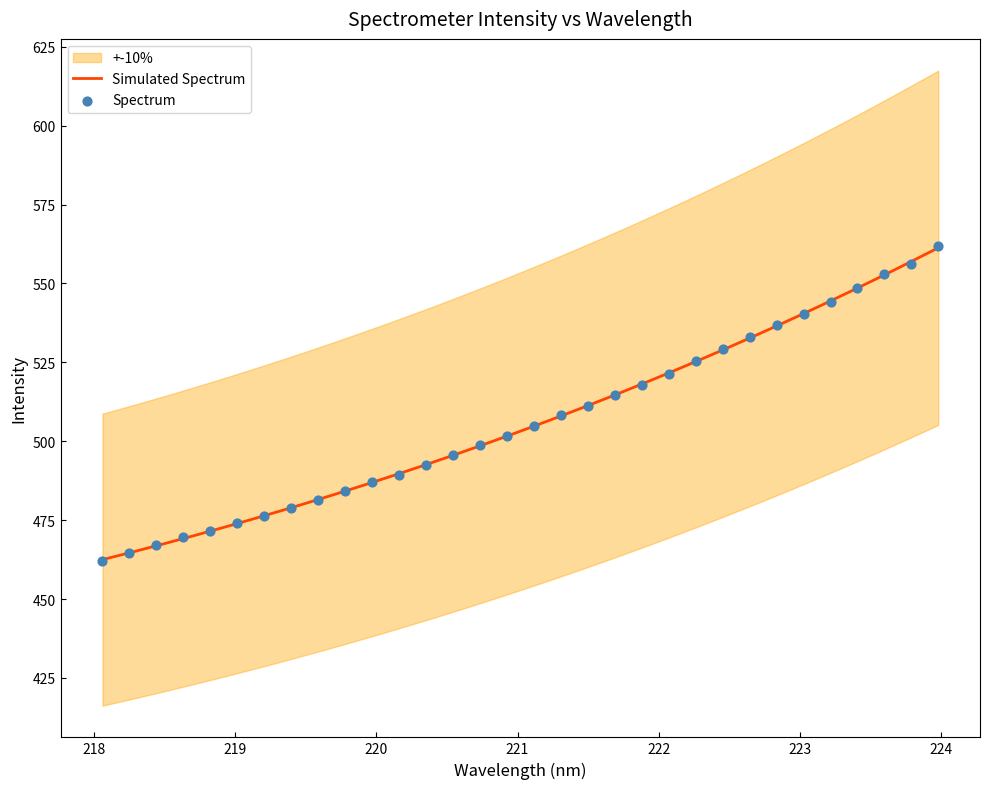

What is the change in value from 221.8812 to 223.5987?

+35.0